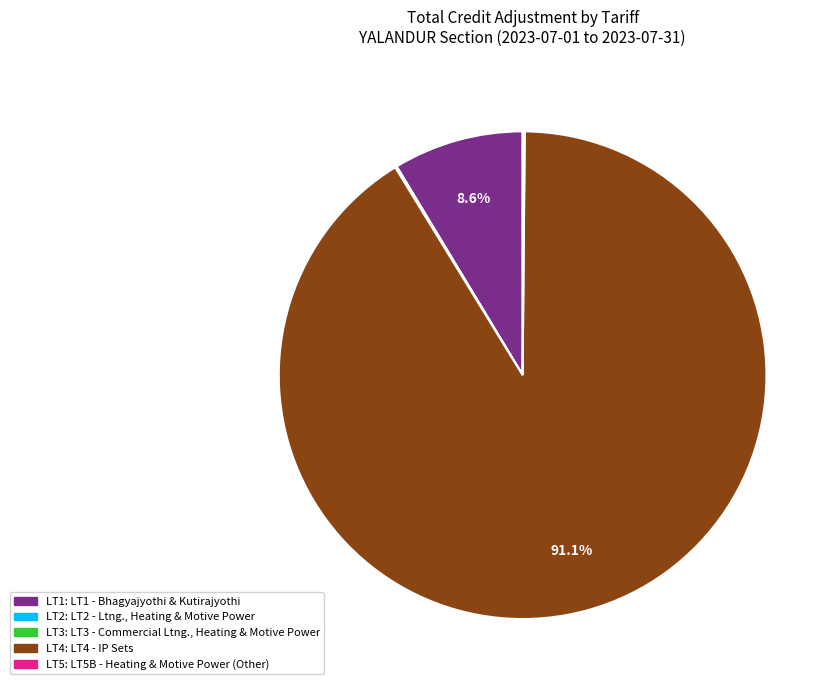

Does any single category account for the majority?

Yes